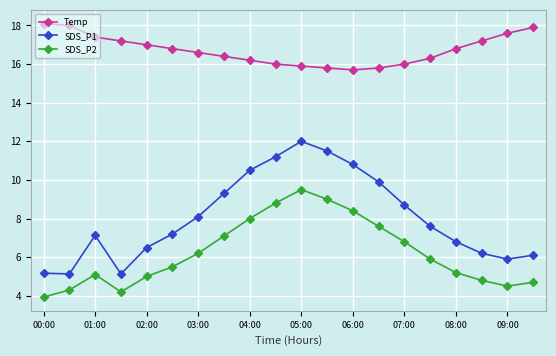

Which series has the largest total across all categories?

Temp